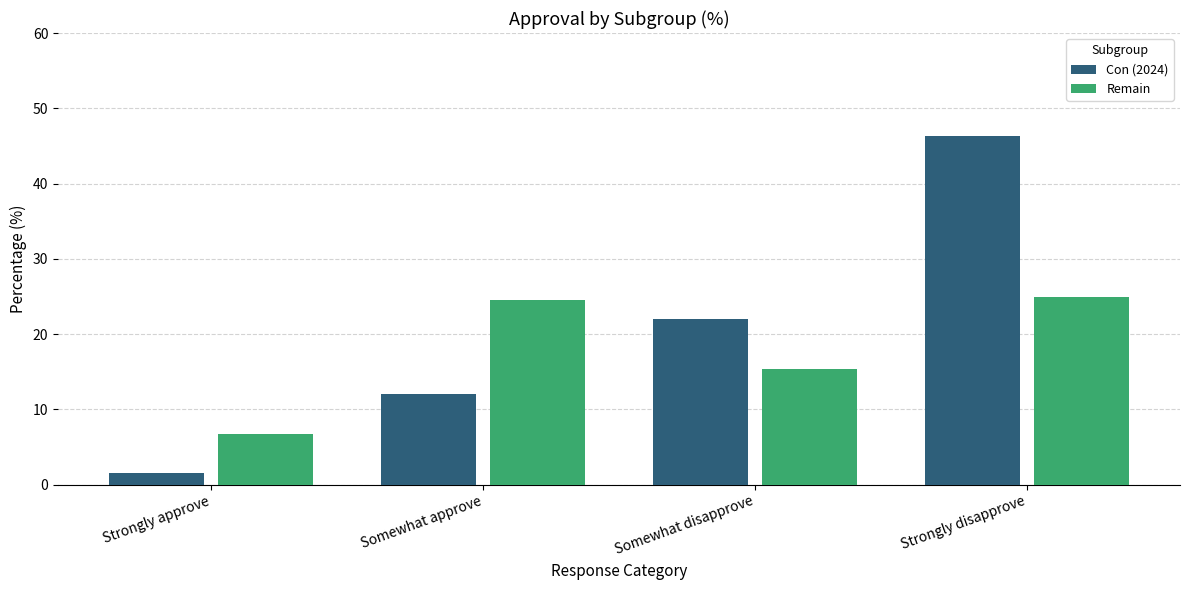

The value of Remain at Somewhat disapprove is 8.9. True or false?

False